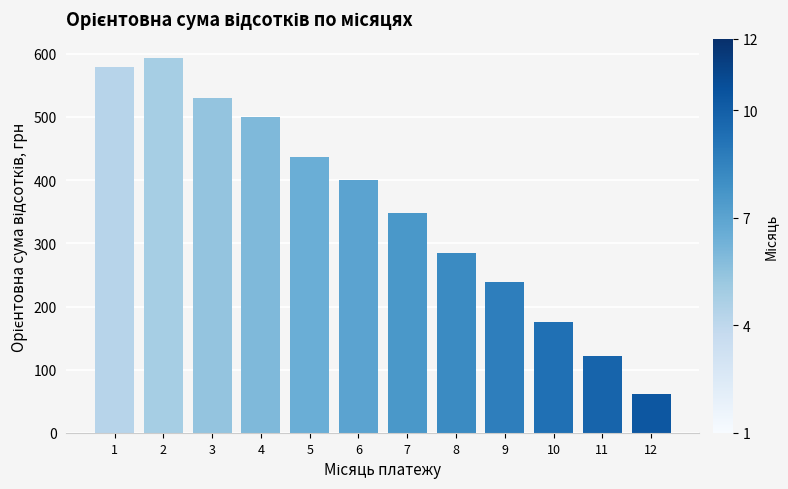

Read the value at 3.

530.5